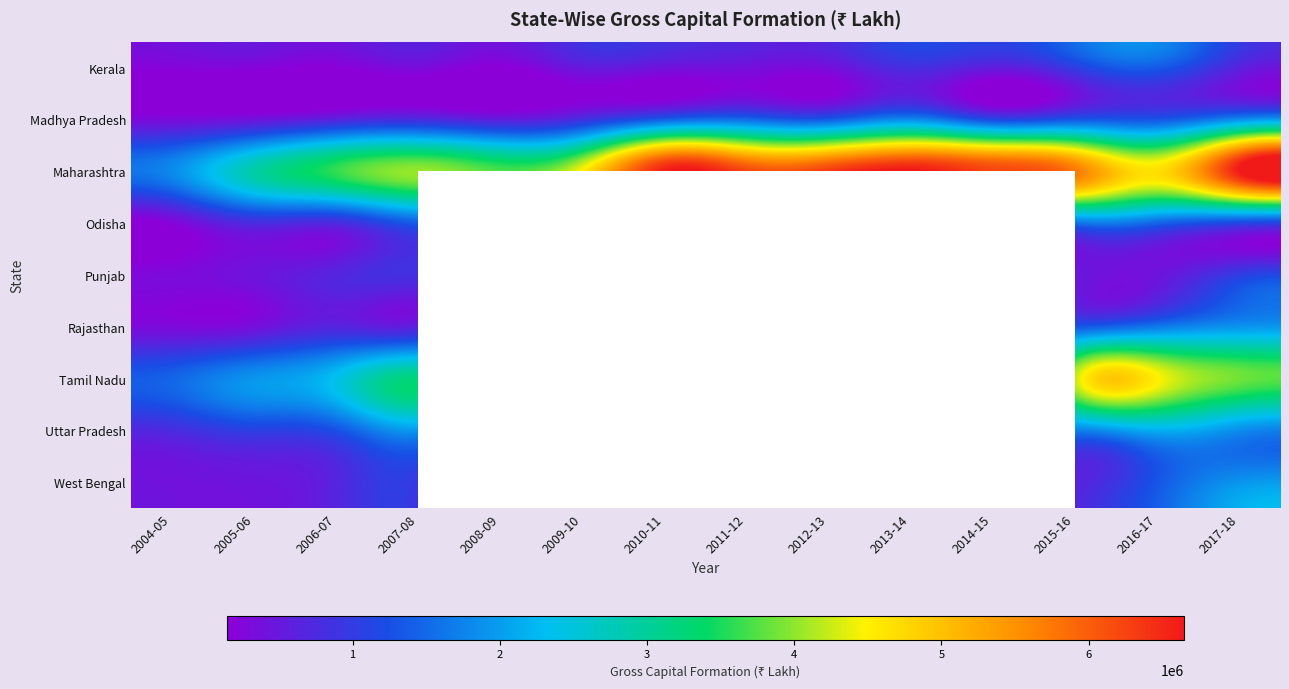

At which label does Punjab first exceed 821393?

2007-08